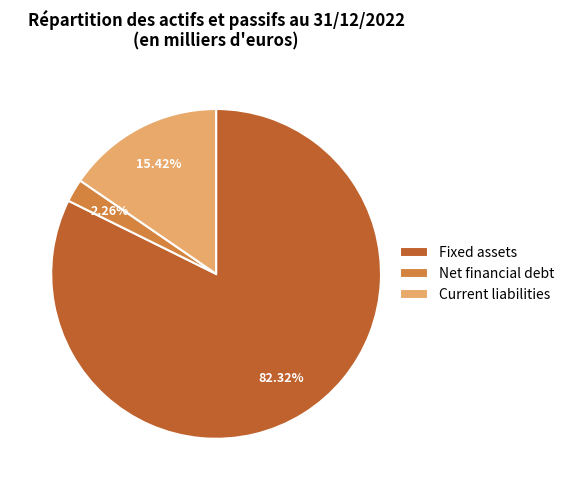

To the nearest percent, what is the difference between the largest and smallest slice percentages?

80%